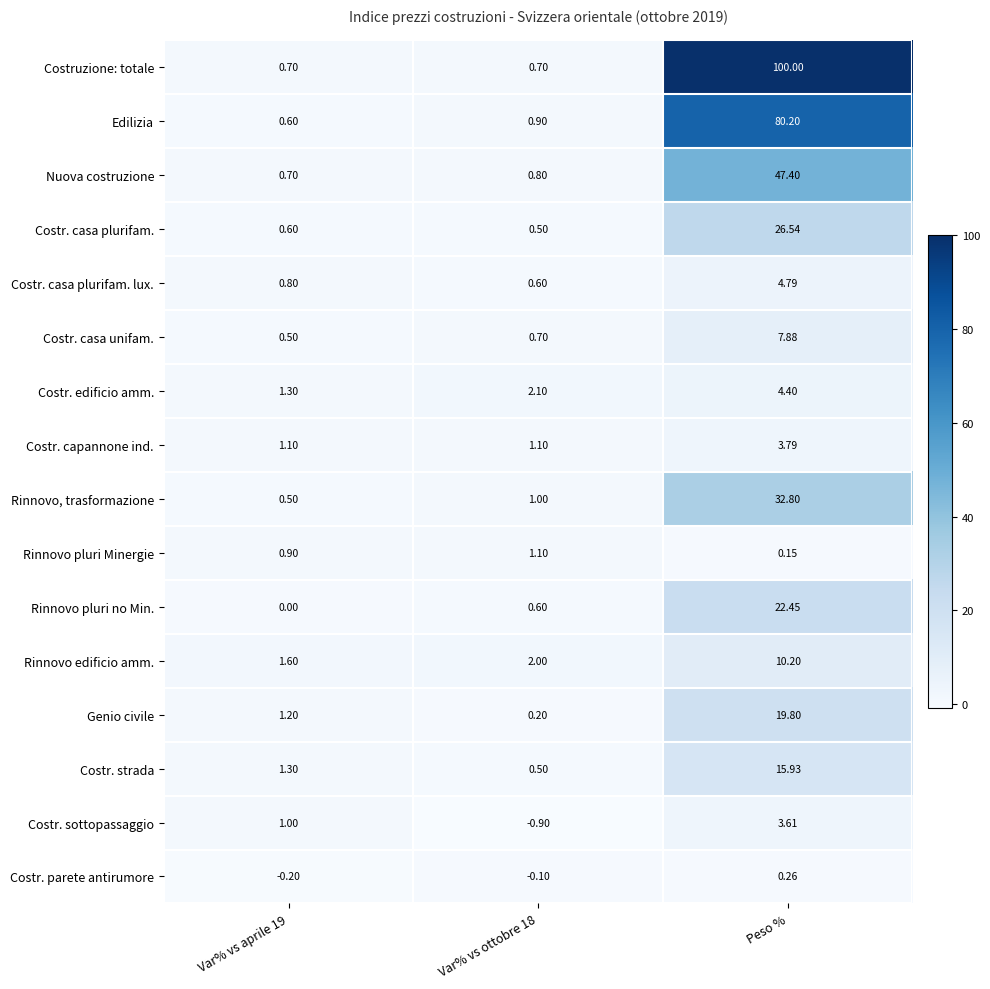

What is the total value across all series at Var% vs aprile 19?

12.6